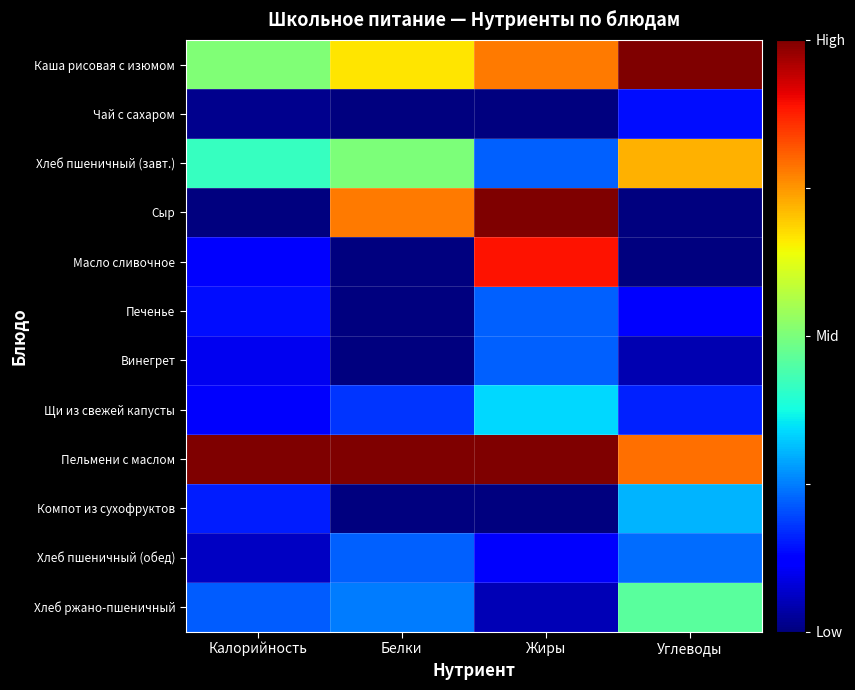

List the series in order of their peak value, lowest first.

Чай с сахаром, Печенье, Винегрет, Хлеб пшеничный (обед), Компот из сухофруктов, Щи из свежей капусты, Хлеб ржано-пшеничный, Хлеб пшеничный (завт.), Масло сливочное, Каша рисовая с изюмом, Сыр, Пельмени с маслом